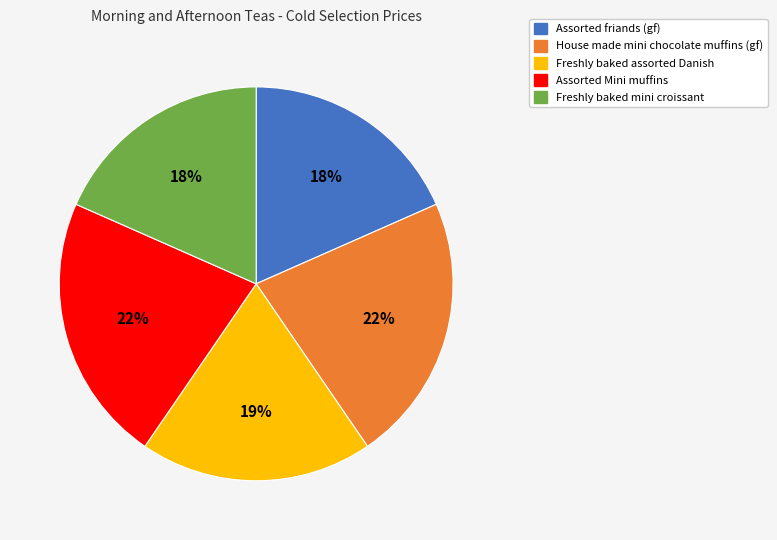

True or false: Freshly baked mini croissant accounts for 18% of the total.

True